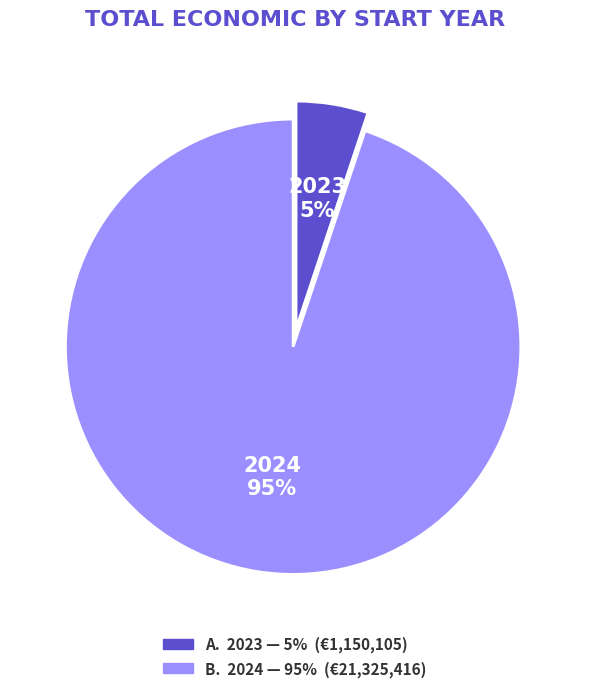

Is there any slice that represents more than half of the pie?

Yes